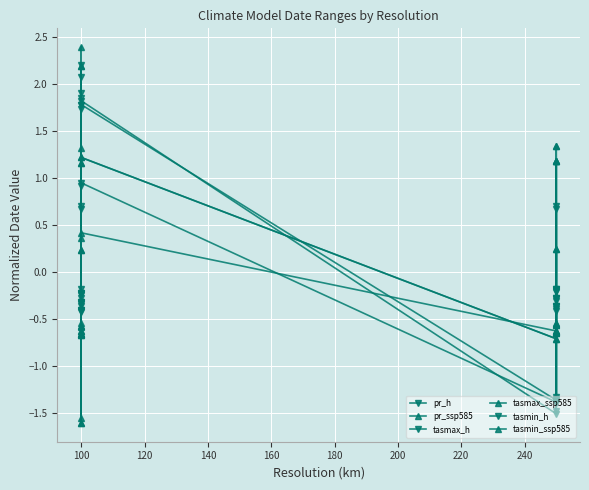

The pr_h series shows -0.2 at 100. True or false?

False